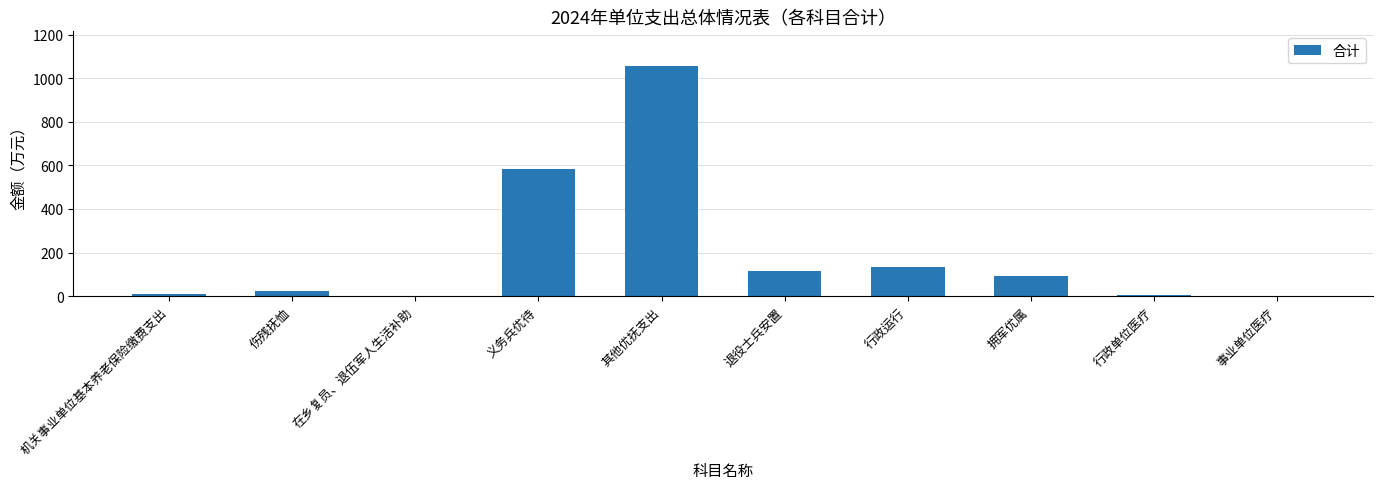

What is the sum of all values?

2021.2